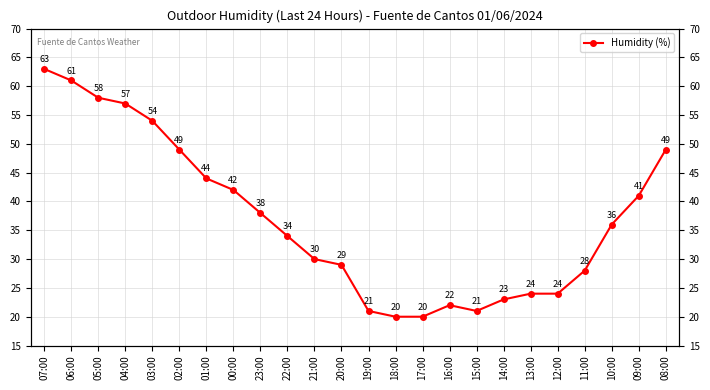

Reading right to left, list all the values displayed in this chart.

08:00=49	09:00=41	10:00=36	11:00=28	12:00=24	13:00=24	14:00=23	15:00=21	16:00=22	17:00=20	18:00=20	19:00=21	20:00=29	21:00=30	22:00=34	23:00=38	00:00=42	01:00=44	02:00=49	03:00=54	04:00=57	05:00=58	06:00=61	07:00=63